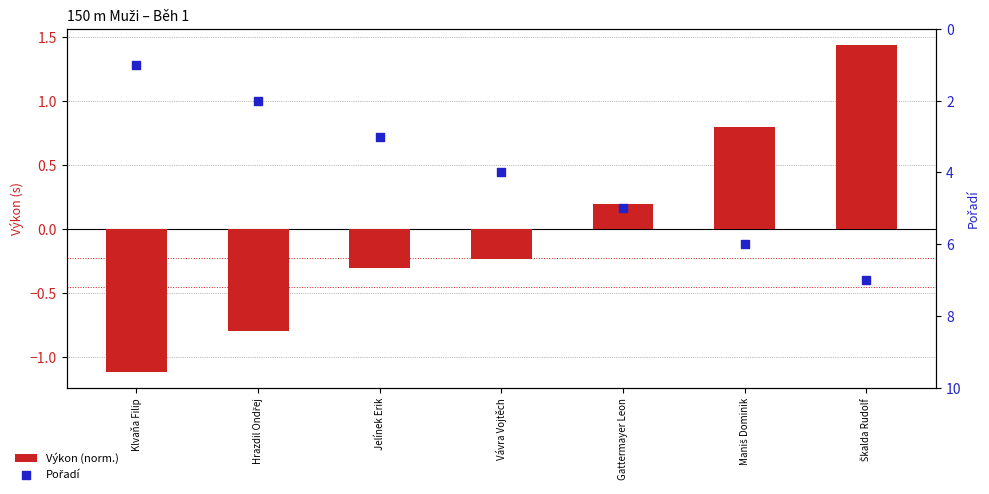

Which series has the largest total across all categories?

Pořadí